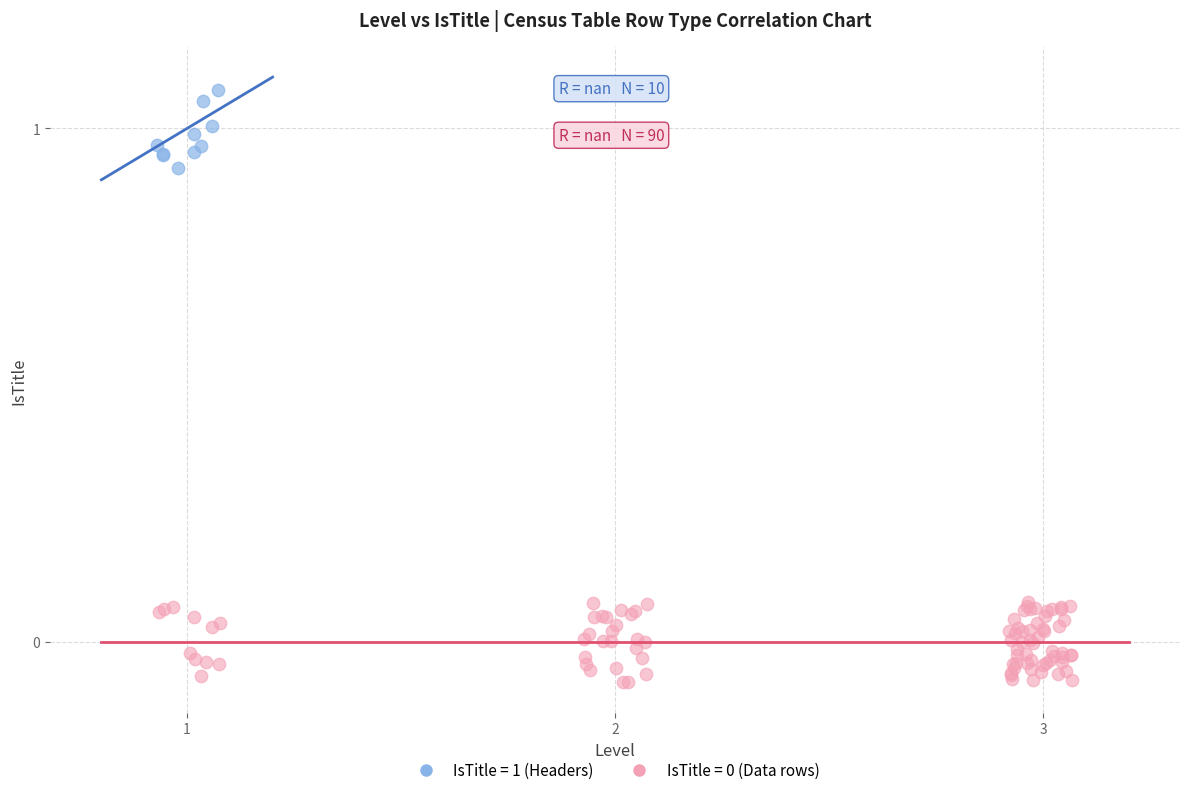

Which series contains the highest Y value?

IsTitle = 1 (Headers)